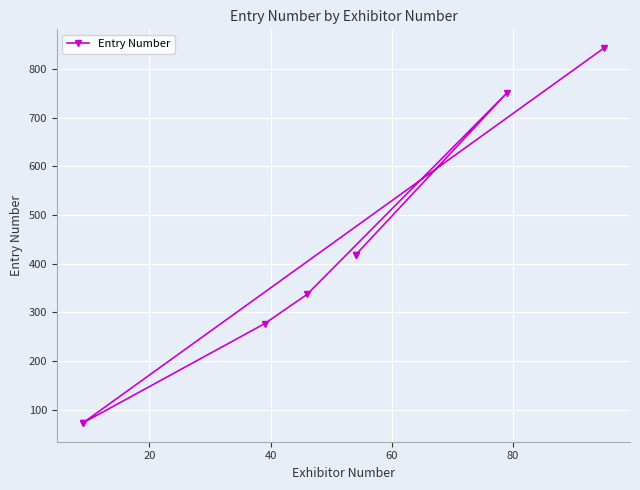

True or false: there are more than 0 points higher than both neighbors.

True